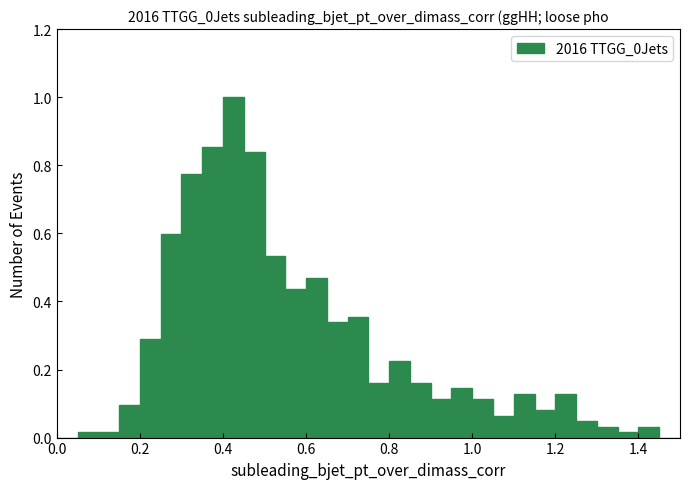

Around what value on the x-axis is the tallest bar? Give the approximate position of its centre, as read against the axis.

0.42